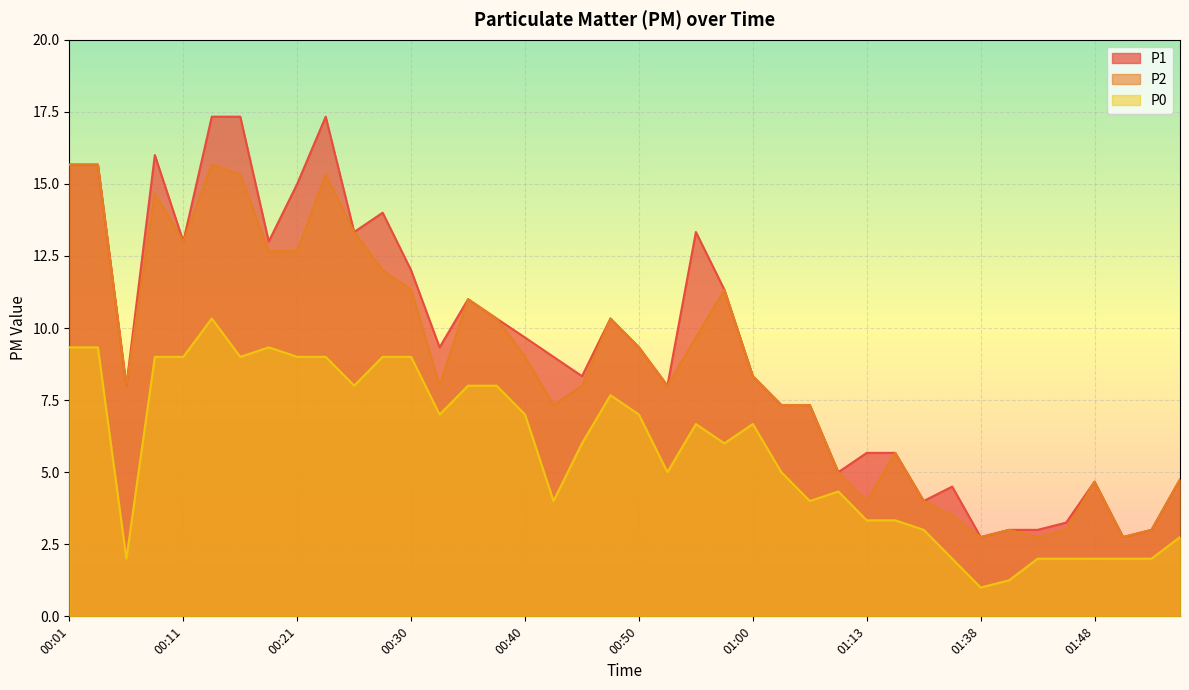

Which series has the widest spread of values?

P1